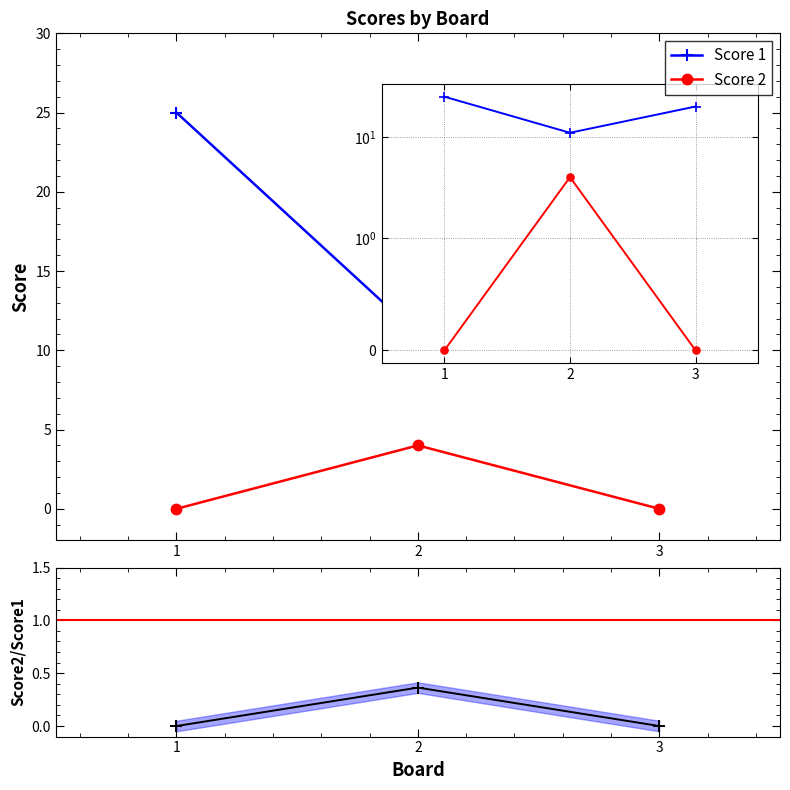

True or false: Score 1 has a value of 20.0 at 3.

True